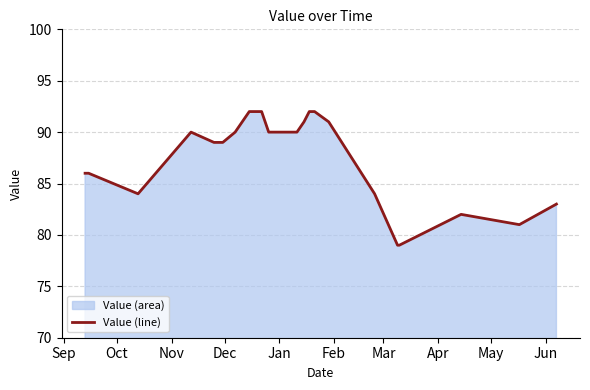

True or false: the data has more than 0 interior local peaks.

True